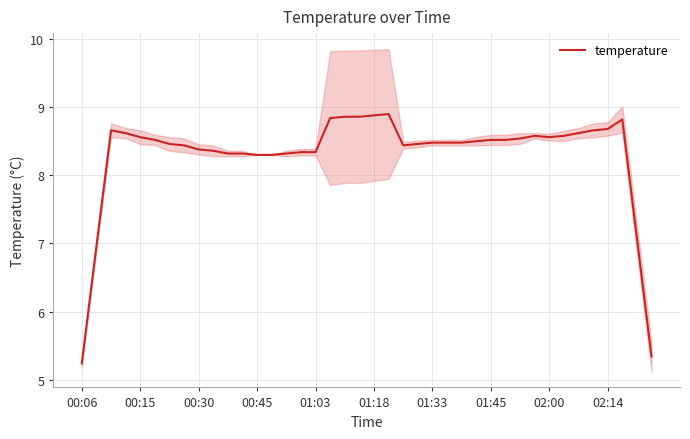

Approximately how many times larger is the value at 33 compared to 10?

1.0